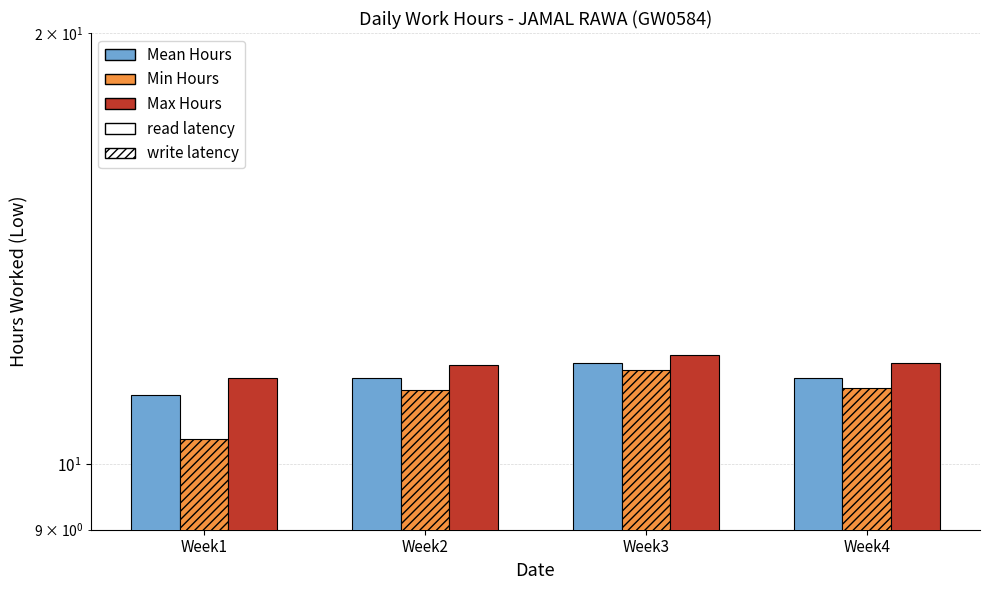

Reading left to right, what are all the values shown in this chart?

Mean Hours: 11.2	11.5	11.8	11.5
Min Hours: 10.4	11.3	11.6	11.3
Max Hours: 11.5	11.7	11.9	11.8